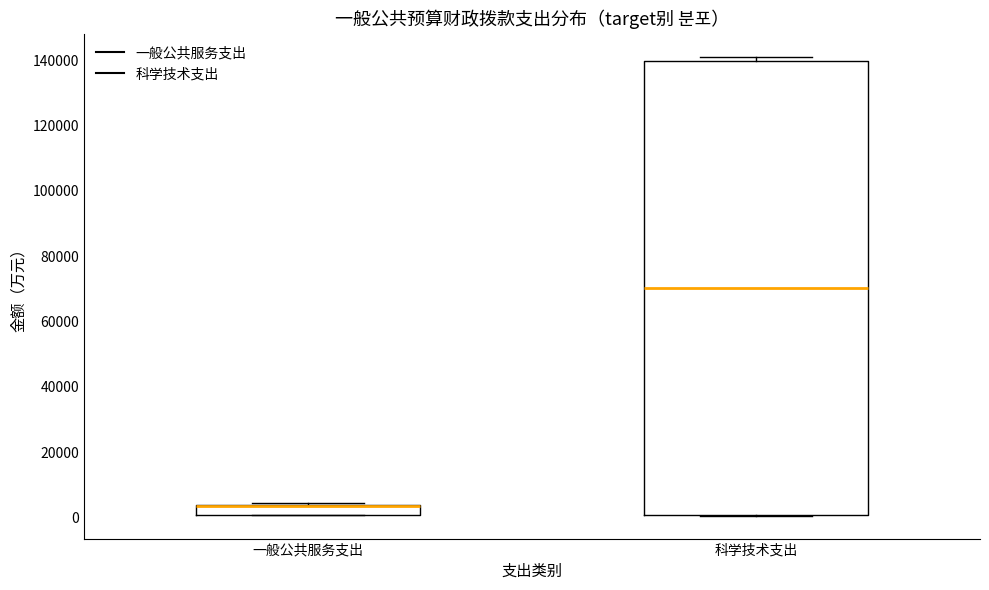

Which box is the tallest, from its lower edge to its upper edge?

科学技术支出